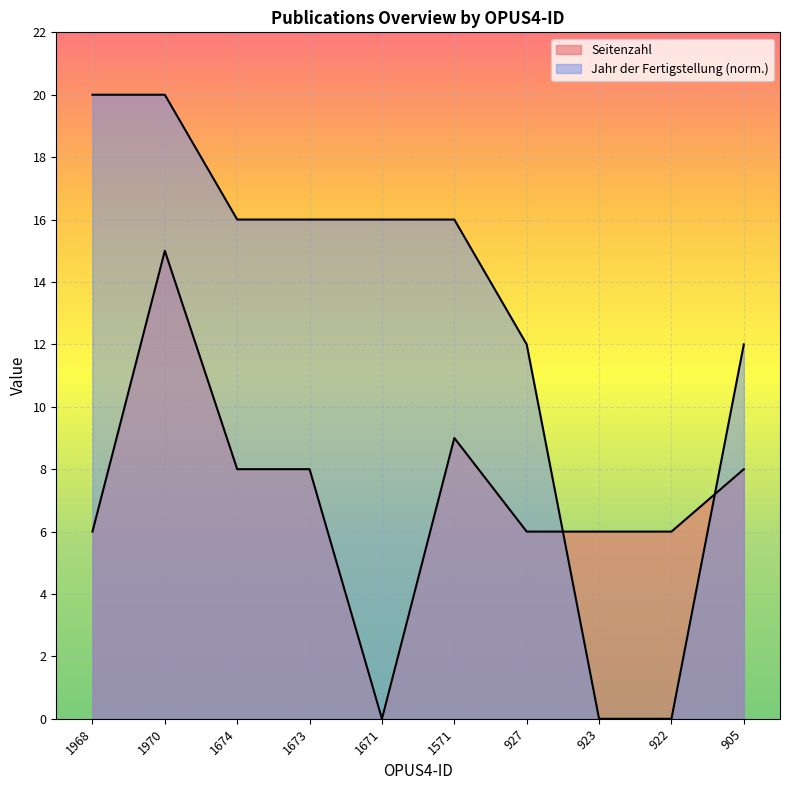

List the labels in order of Seitenzahl value, smallest first.

1671, 1968, 927, 923, 922, 1674, 1673, 905, 1571, 1970